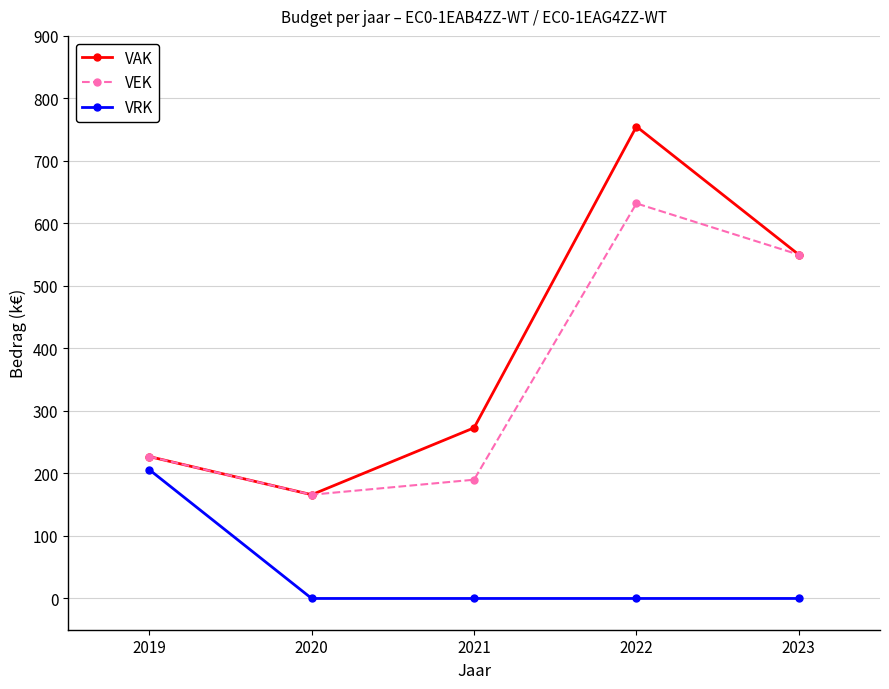

Which series has the largest range (max minus min)?

VAK